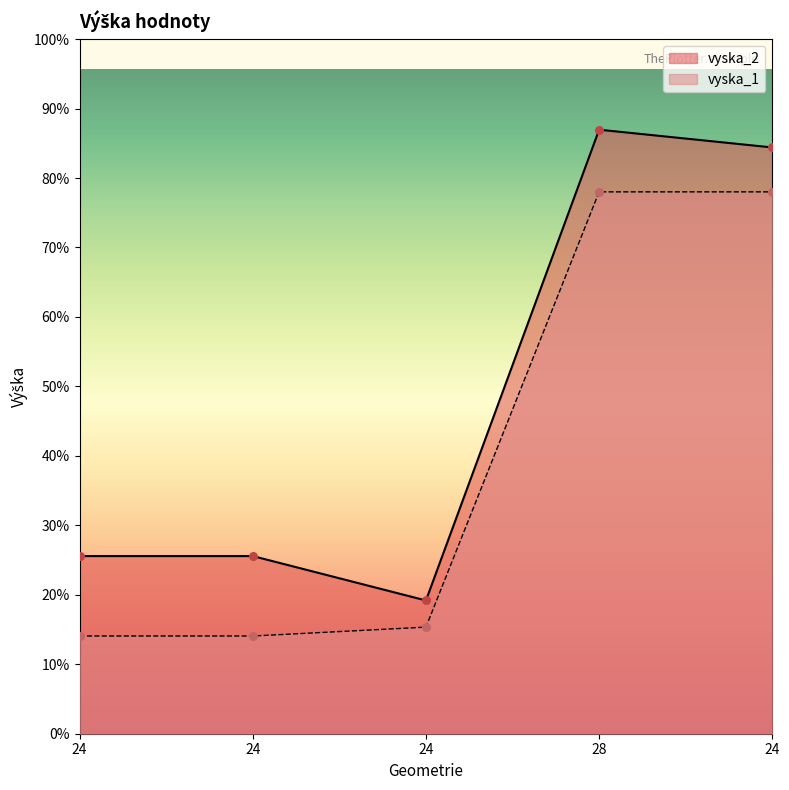

Is the value of vyska_1 at 28 greater than the value of vyska_2 at 24?

Yes